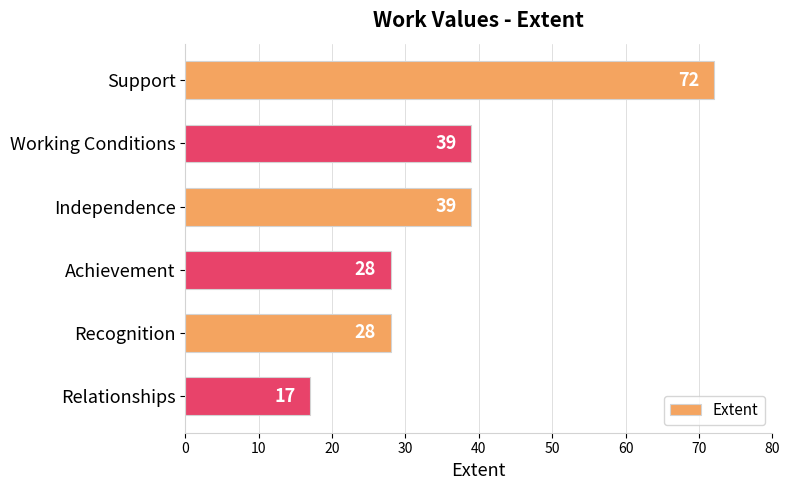

At which category does the chart reach its minimum across all series?

Relationships